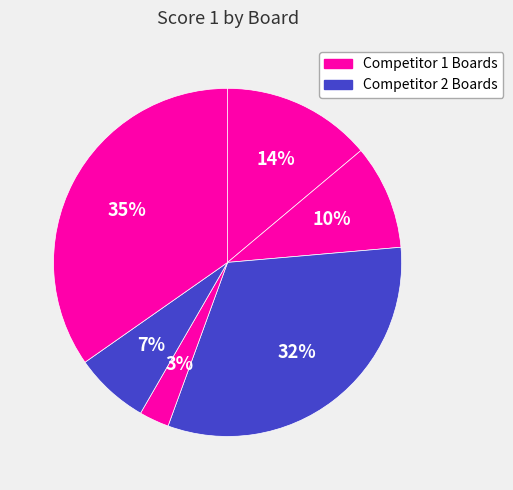

How many segments does this pie chart have?

6